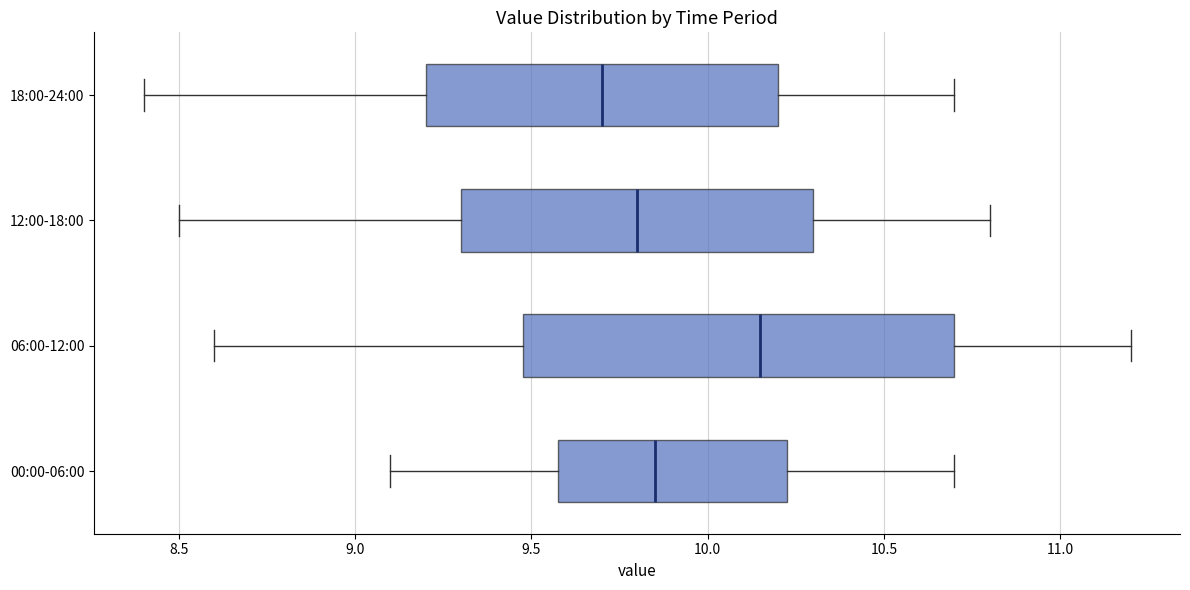

Which box is the widest, from its left edge to its right edge?

06:00-12:00